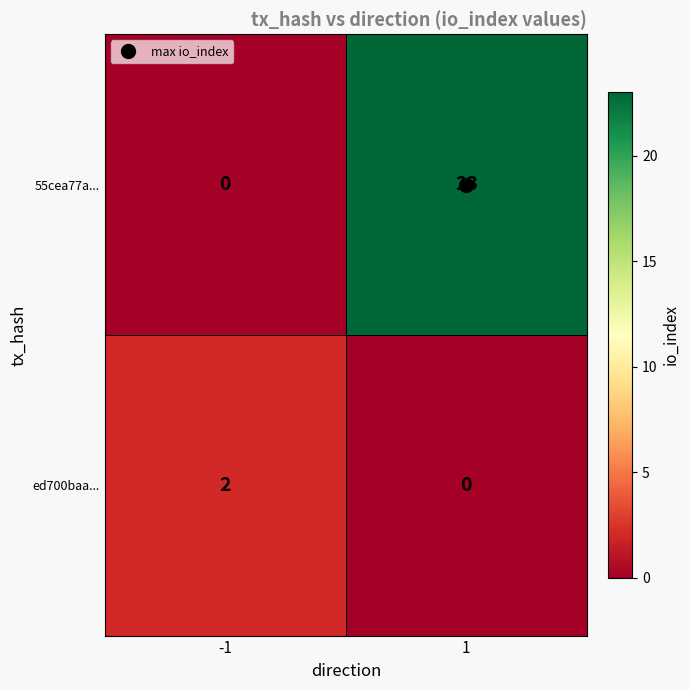

How many data points does each series have?

2